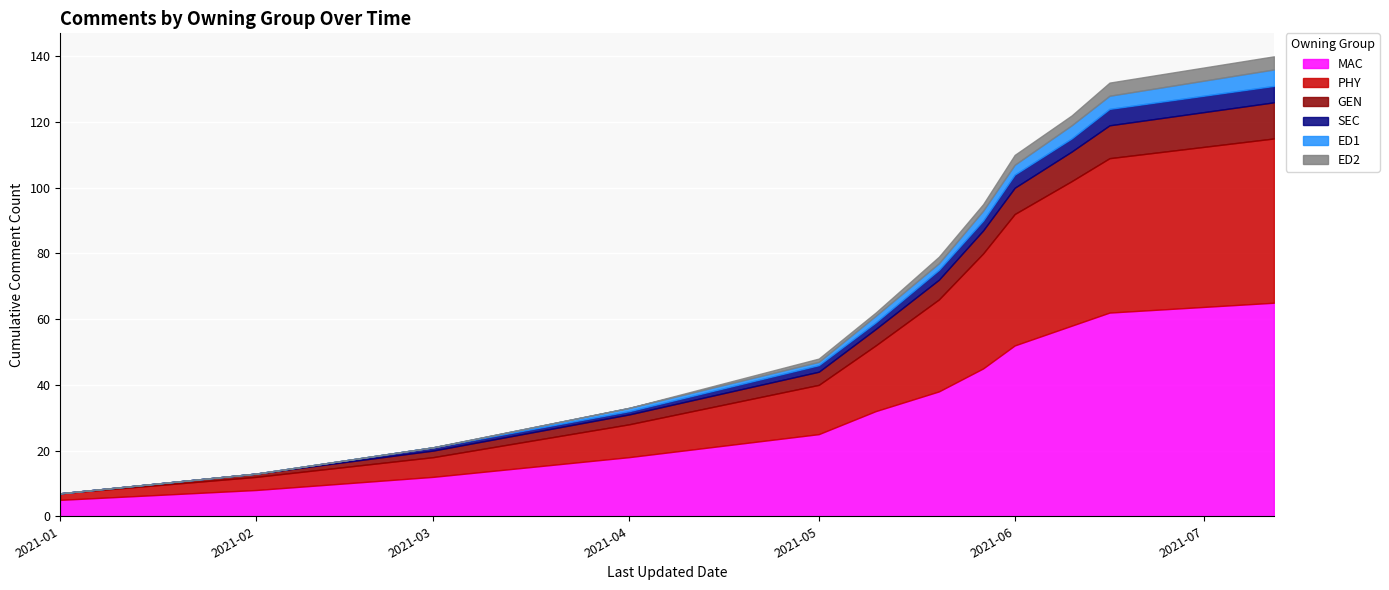

True or false: PHY has a value of 10 at 2021-03.

False